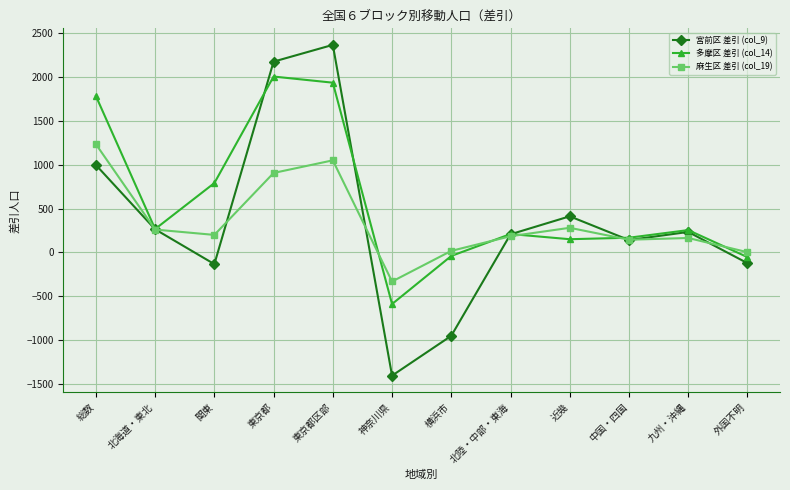

Is it true that 麻生区 差引 (col_19) equals 1049 at 東京都区部?

True